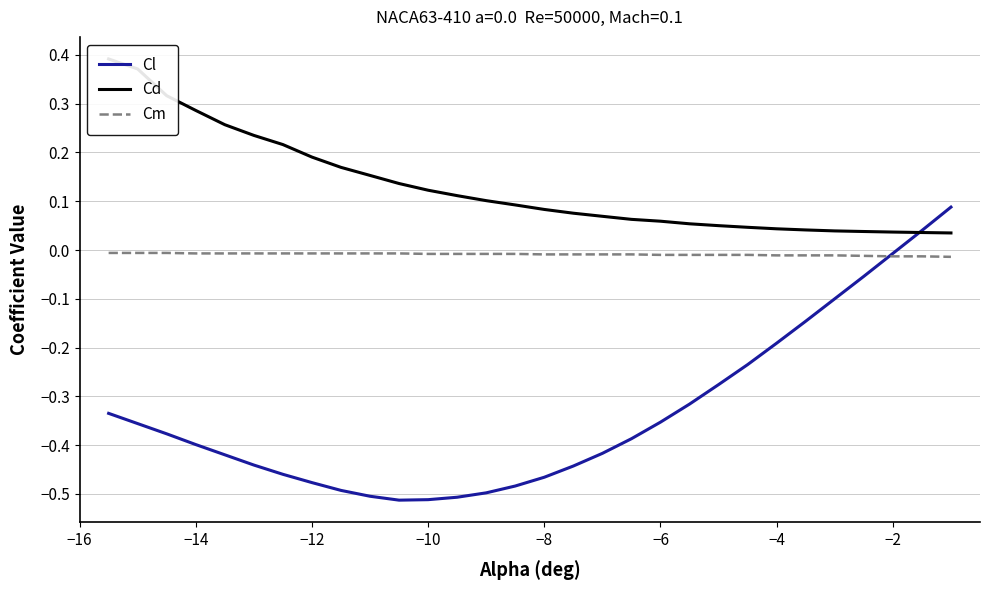

Which series has the largest range (max minus min)?

Cl